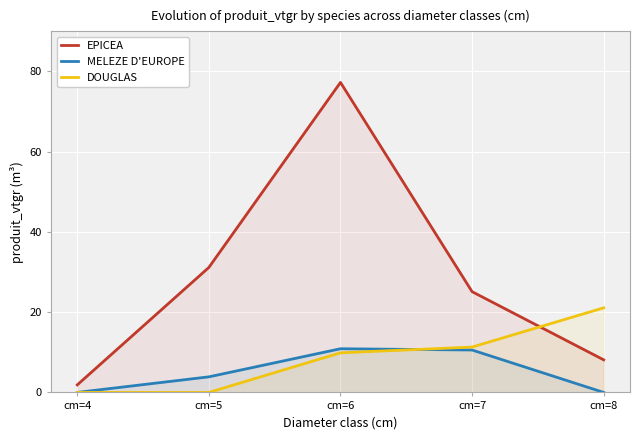

What is the approximate value of DOUGLAS at cm=6?

9.9